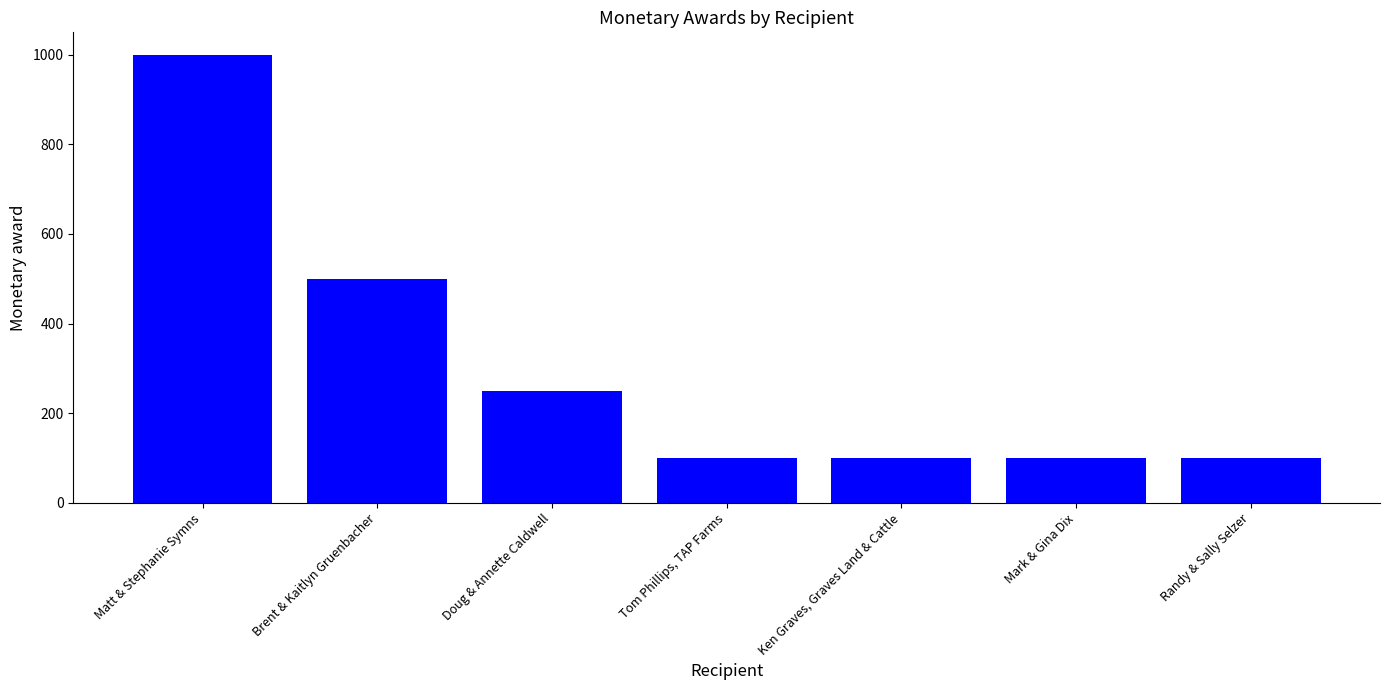

How many values are between 100 and 500?

6